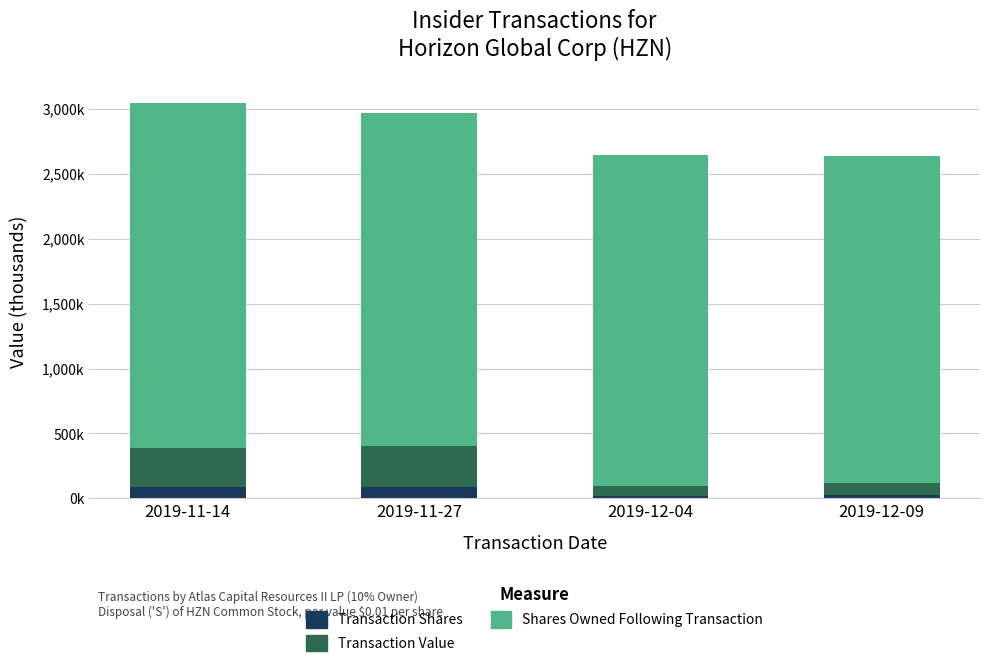

What are all the series names shown in the legend?

Transaction Shares, Transaction Value, Shares Owned Following Transaction